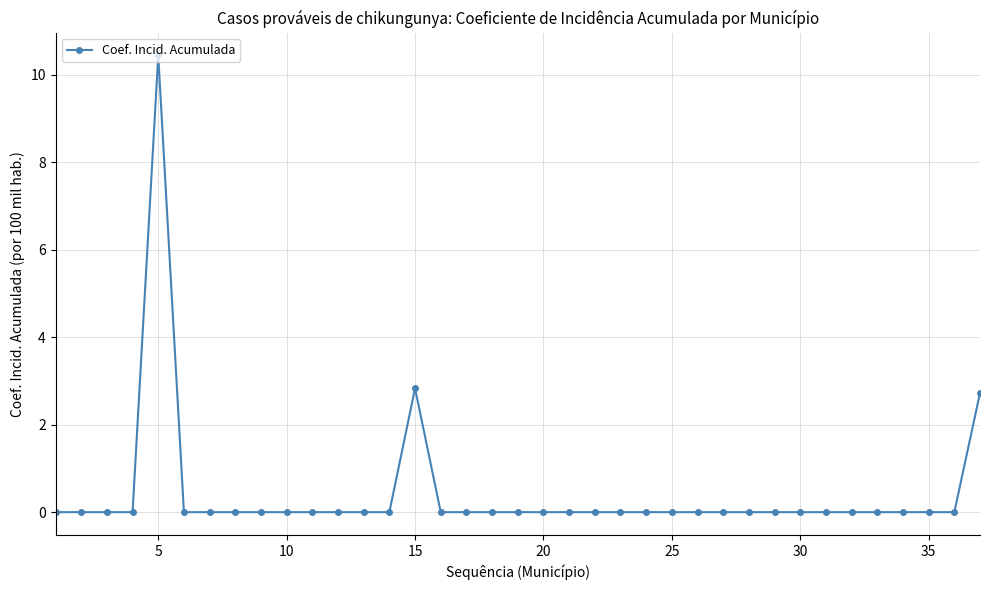

What is the difference between the maximum and minimum values?

10.4